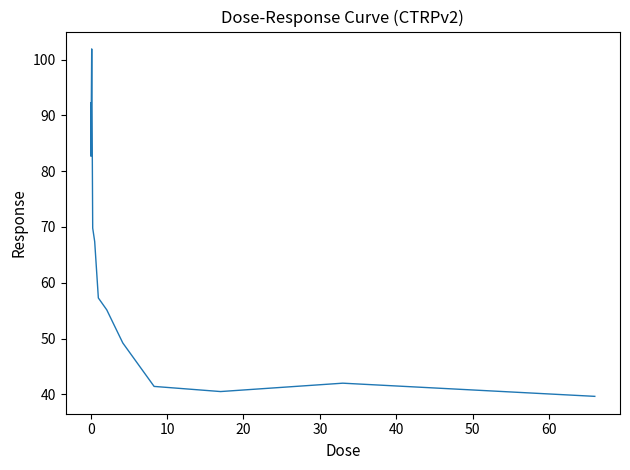

What is the greatest value displayed?

101.9